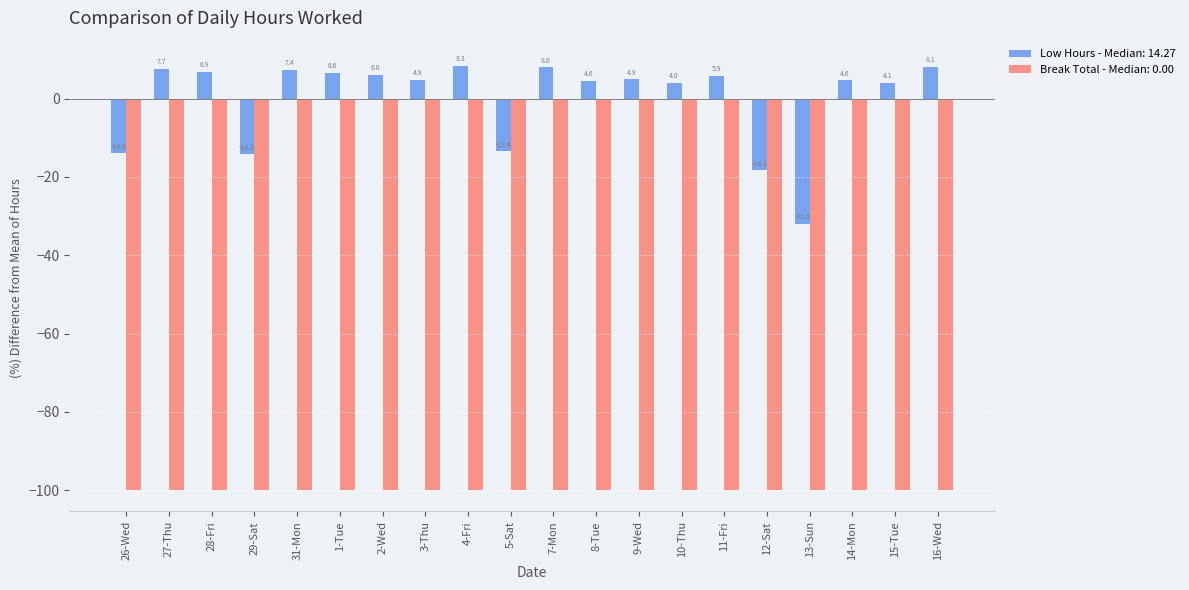

Where is Break Total - Median: 0.00 nearest to the value -100?

26-Wed